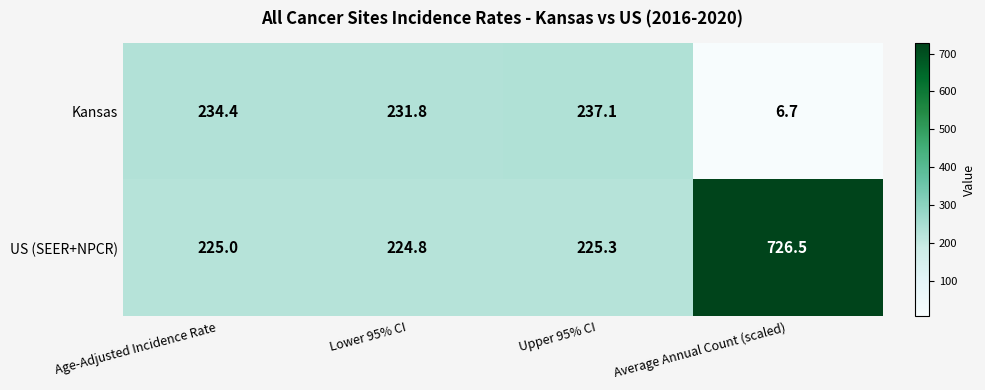

At how many categories does at least one series exceed 685?

1